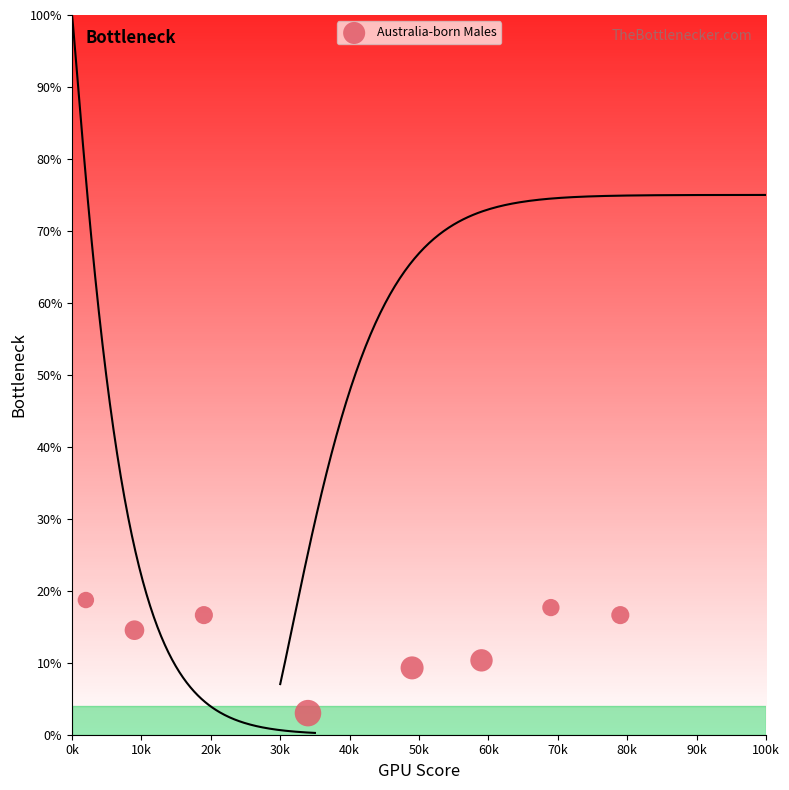

What is the average X value?

40.0